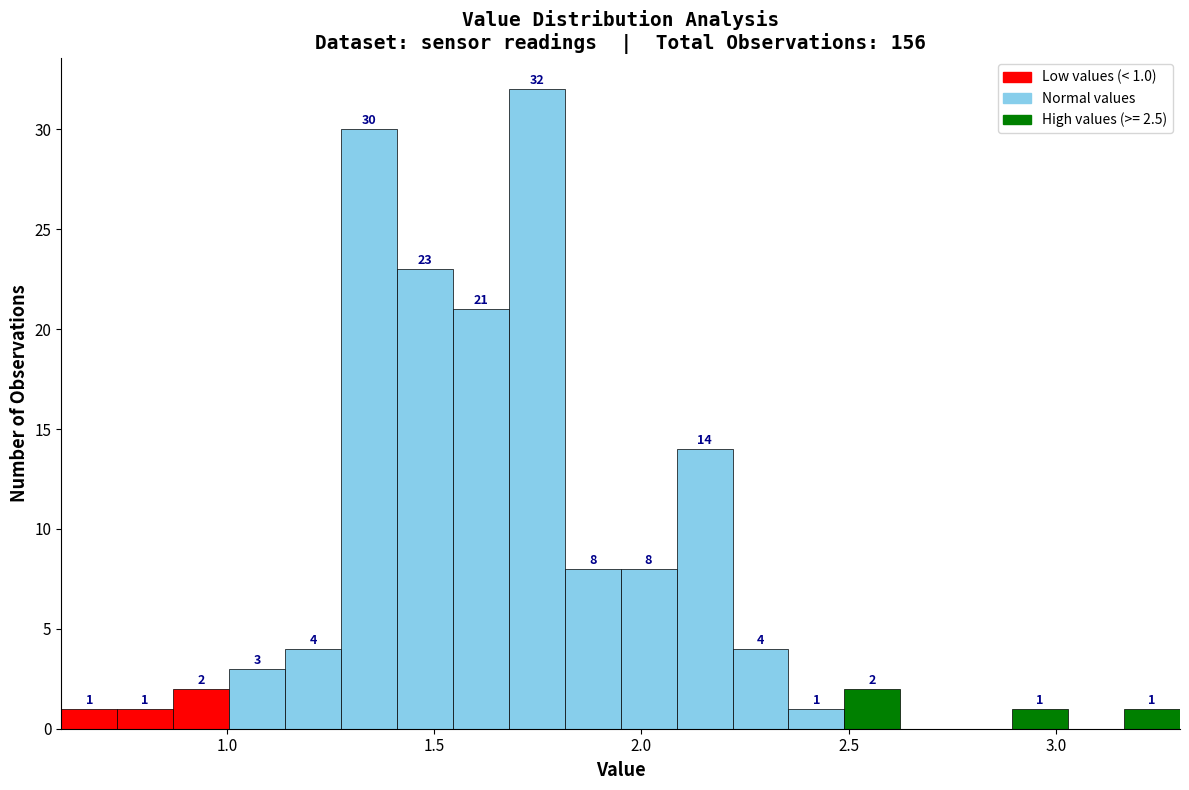

Read against the x-axis, roughly where is the centre of the tallest bar?

1.75